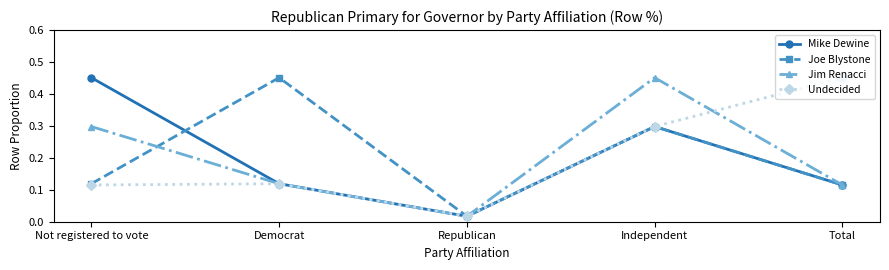

The Jim Renacci series shows 0.4 at Not registered to vote. True or false?

False